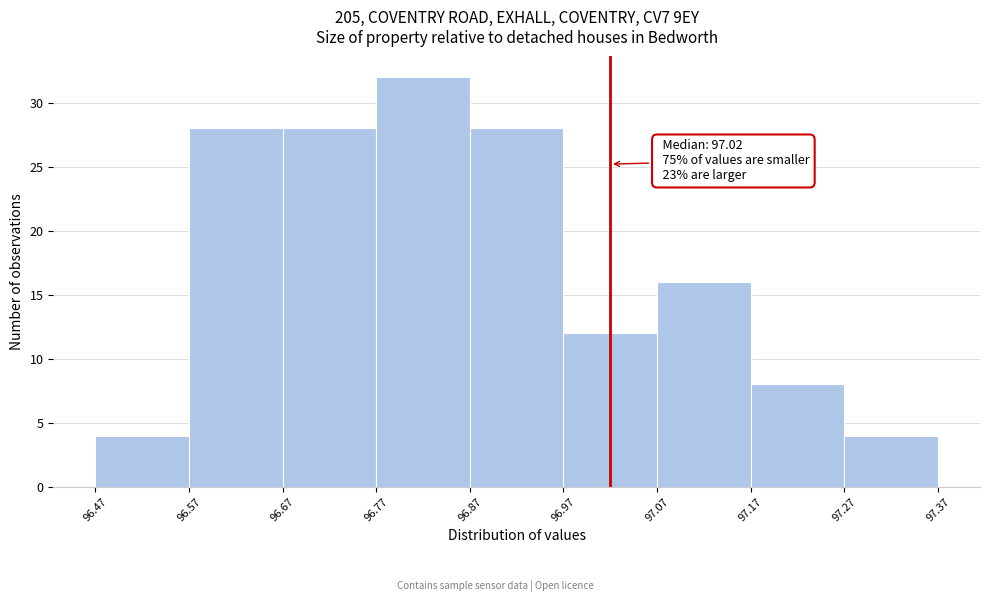

Which range on the x-axis has the tallest bar?

96.77 to 96.87